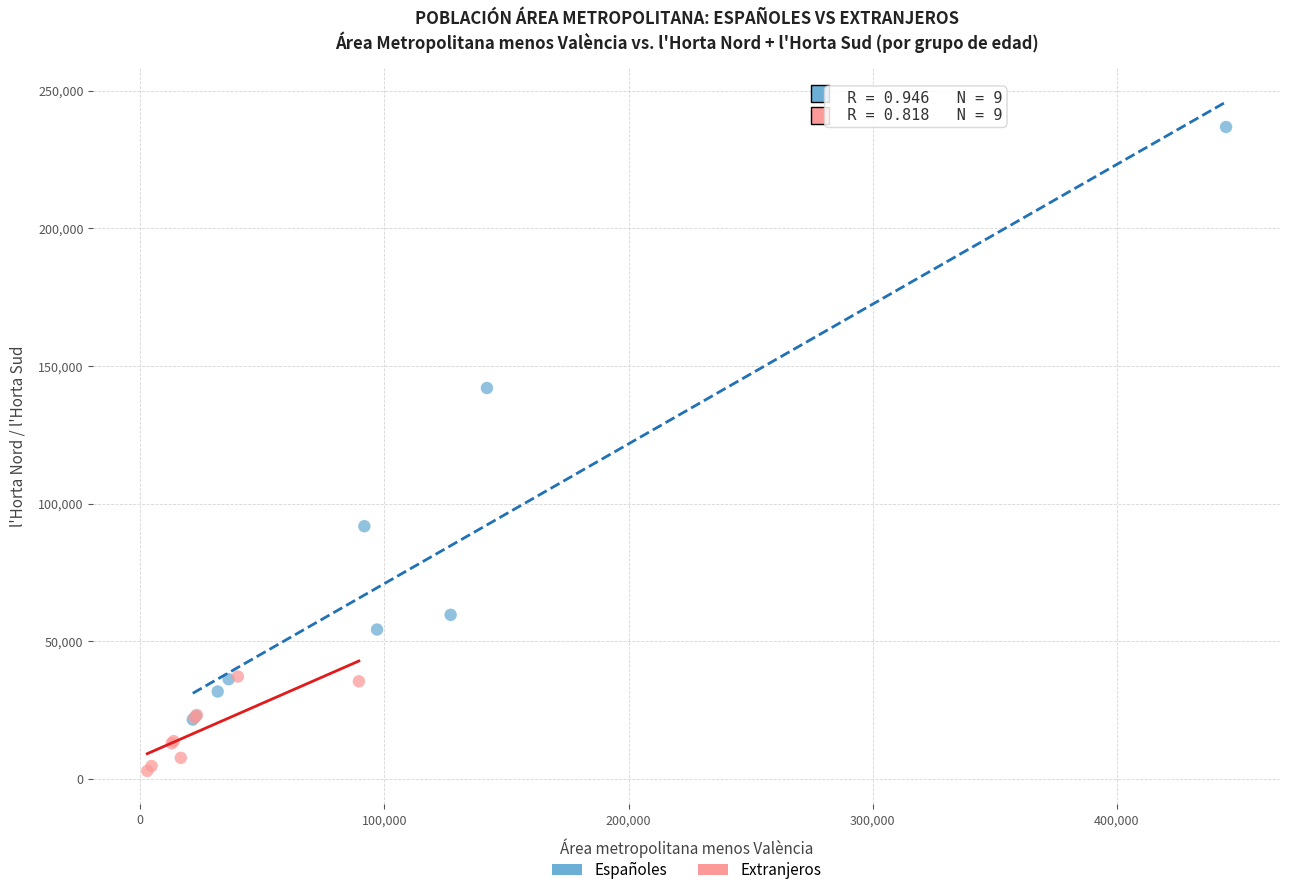

Which series reaches the minimum Y coordinate?

Extranjeros